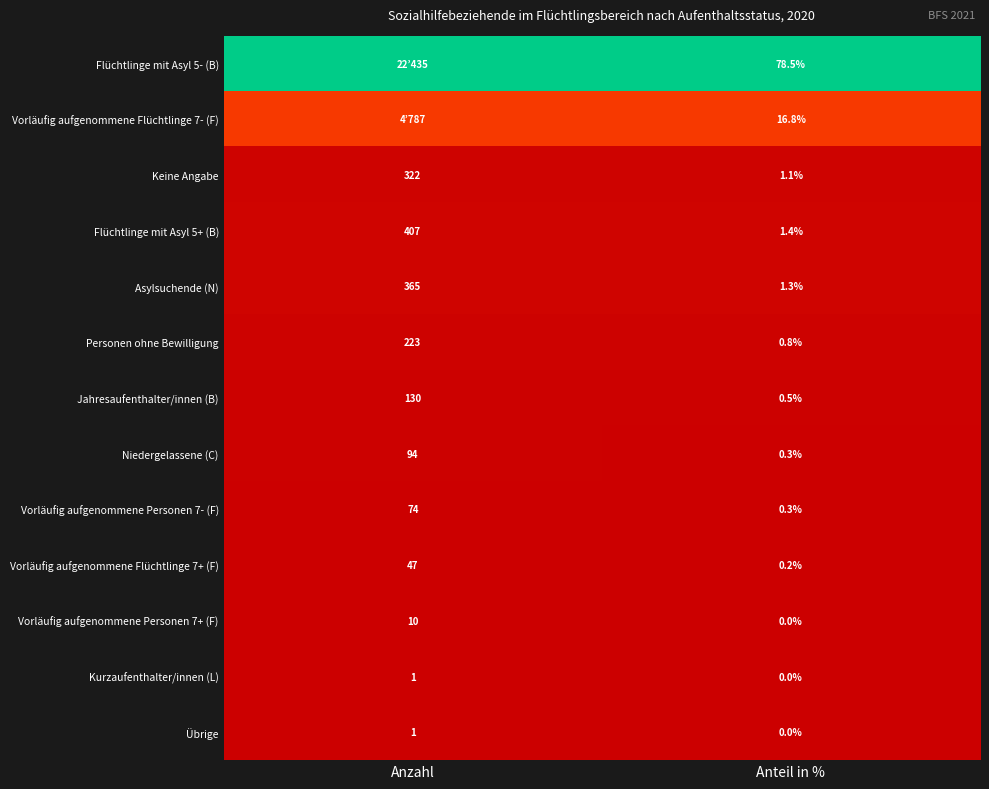

Where is Asylsuchende (N) nearest to the value 183?

Anteil in %